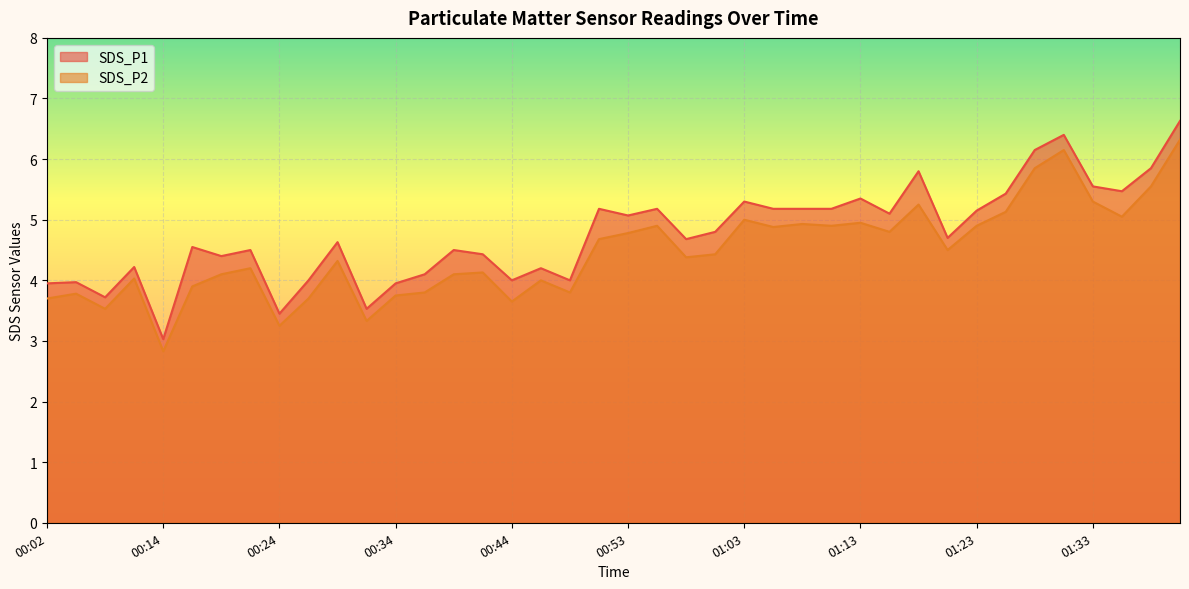

True or false: SDS_P2 has more than 1 points higher than both neighbors.

True